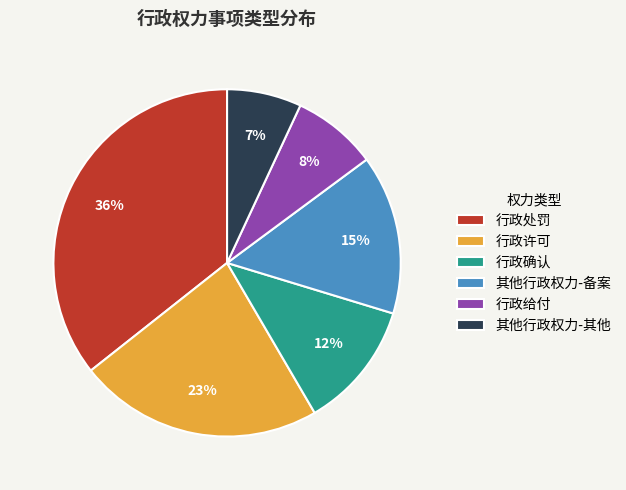

What percentage is the 其他行政权力-备案 slice, to the nearest percent?

15%